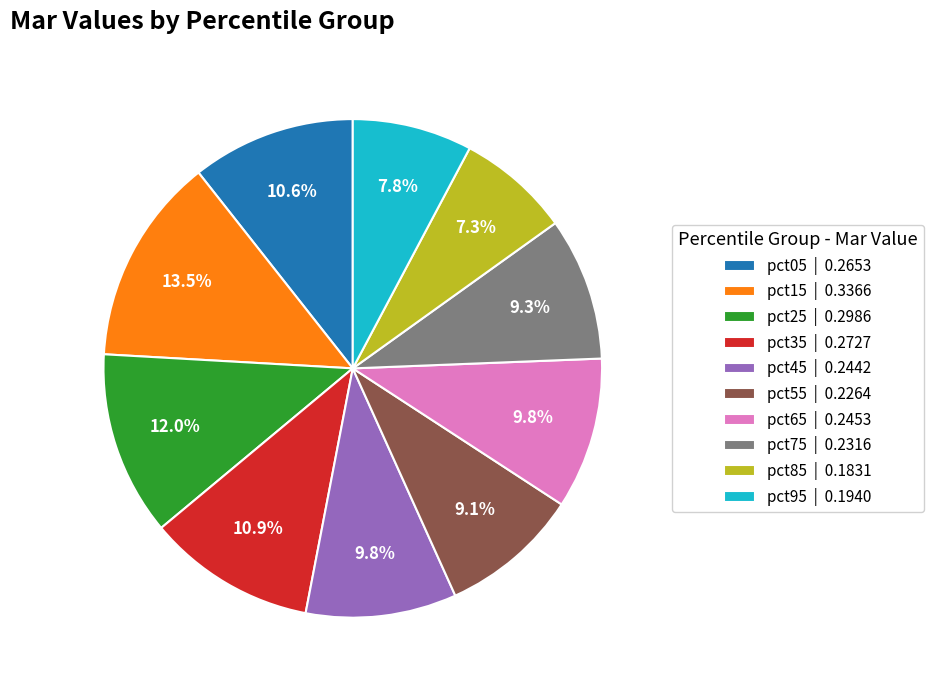

How much of the chart is everything except pct95 | 0.1940?

92.2%